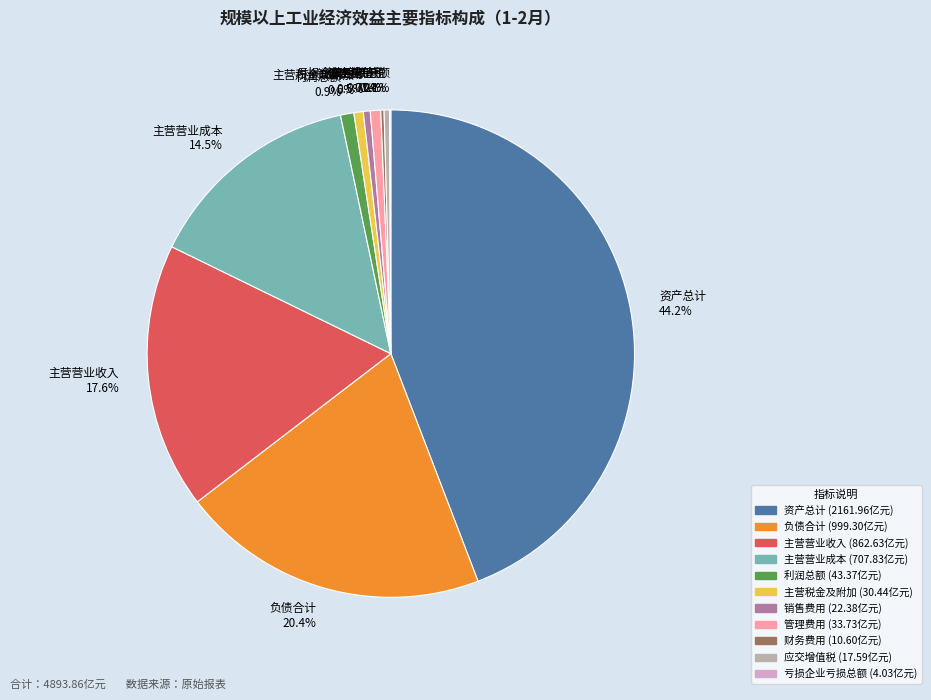

Approximately how many times larger is the value at 主营营业收入 compared to 应交增值税?

49.0